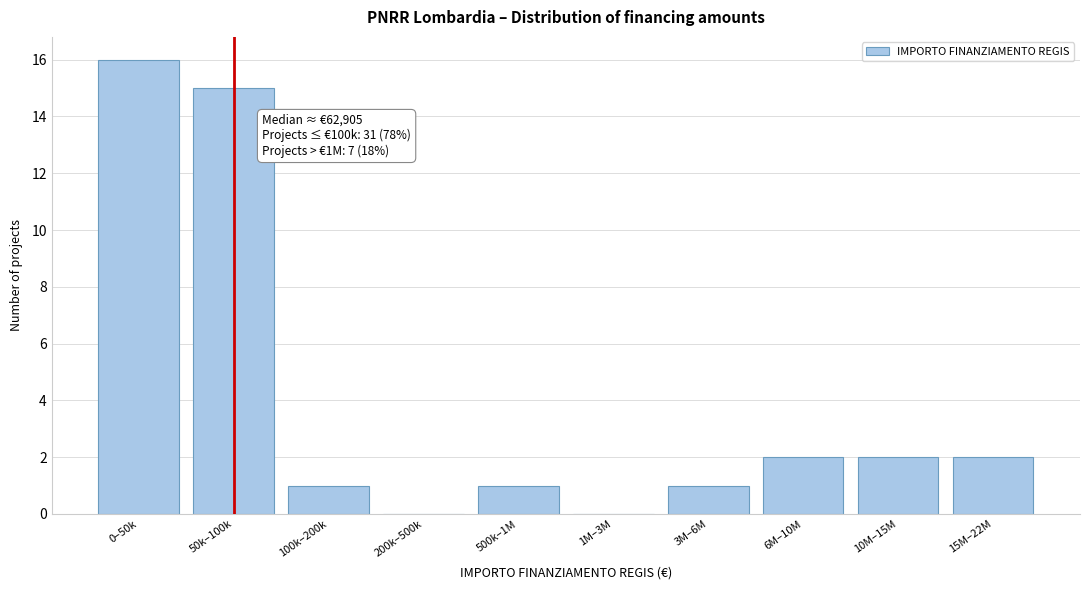

Reading right to left, extract all data points from this chart.

15M–22M=2	10M–15M=2	6M–10M=2	3M–6M=1	1M–3M=0	500k–1M=1	200k–500k=0	100k–200k=1	50k–100k=15	0–50k=16